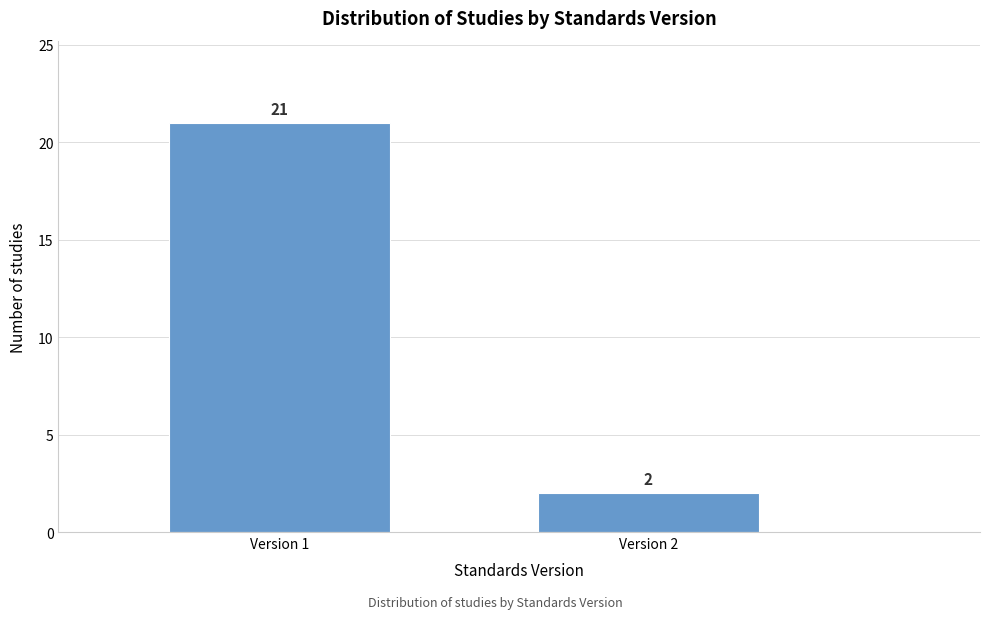

Reading left to right, what are all the values shown in this chart?

21	2